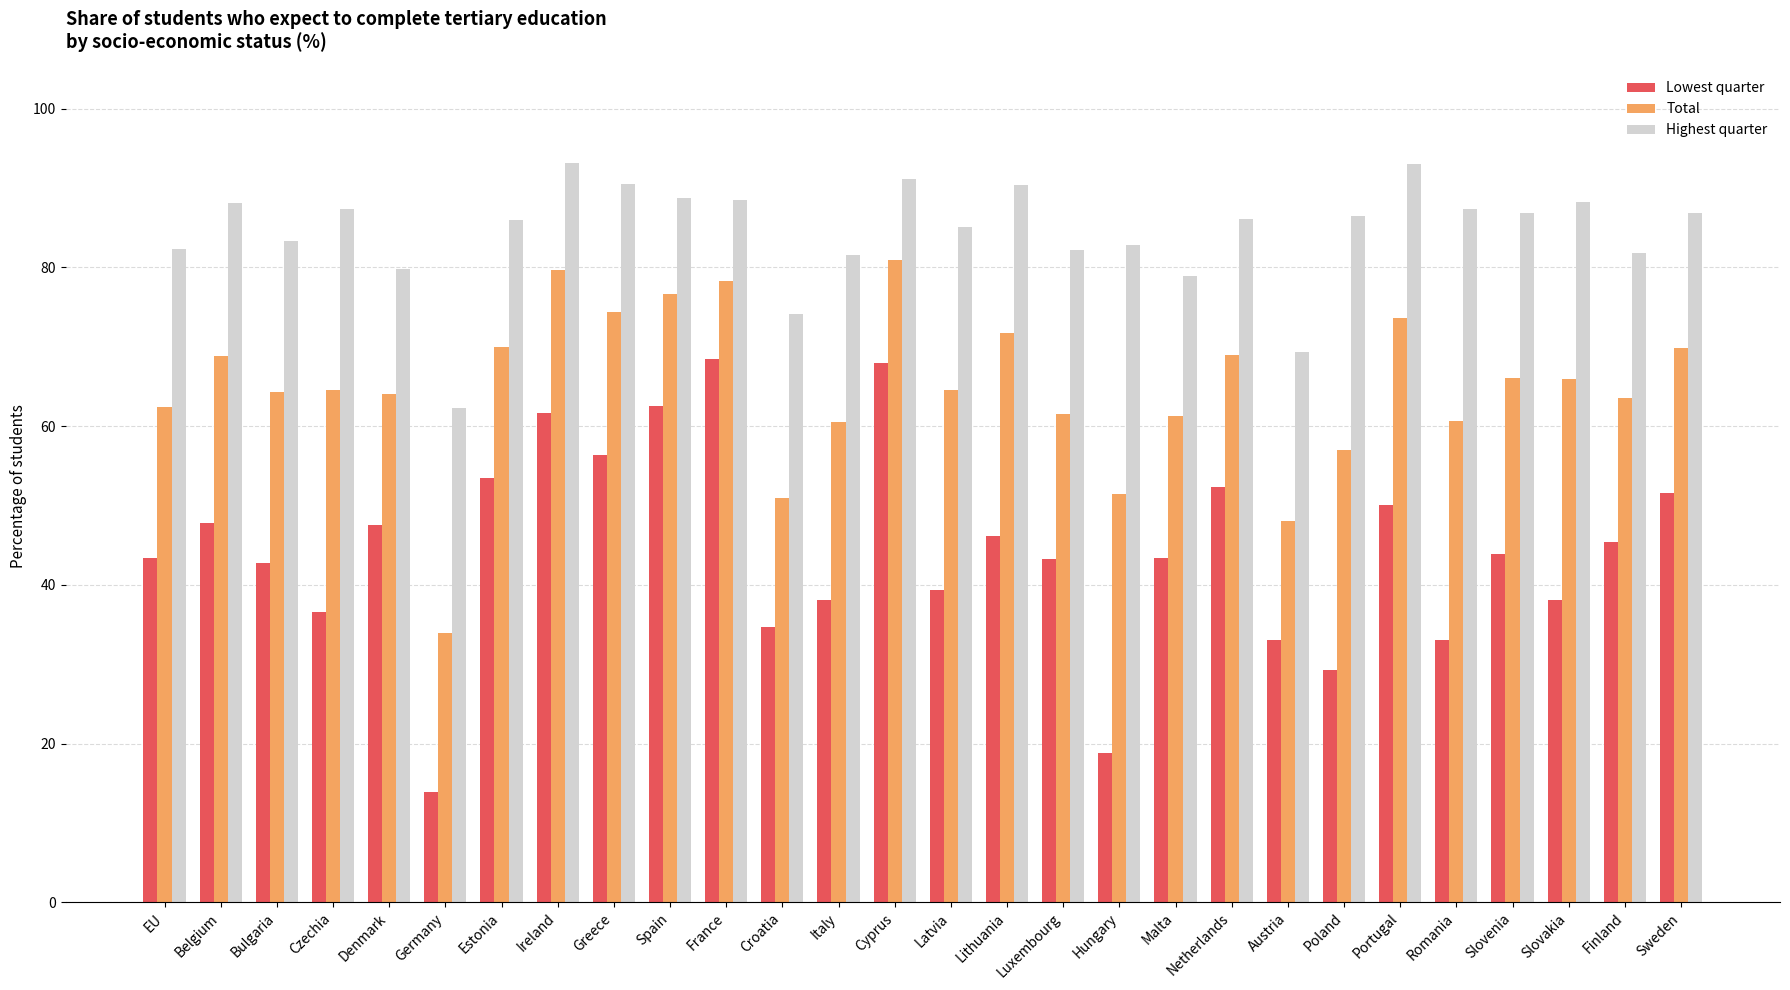

Count the number of data series in this chart.

3